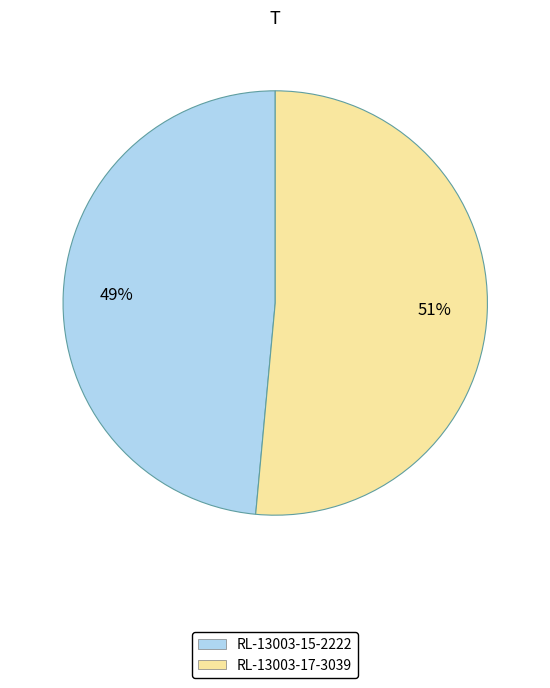

Does RL-13003-17-3039 account for over 50% of the chart?

Yes